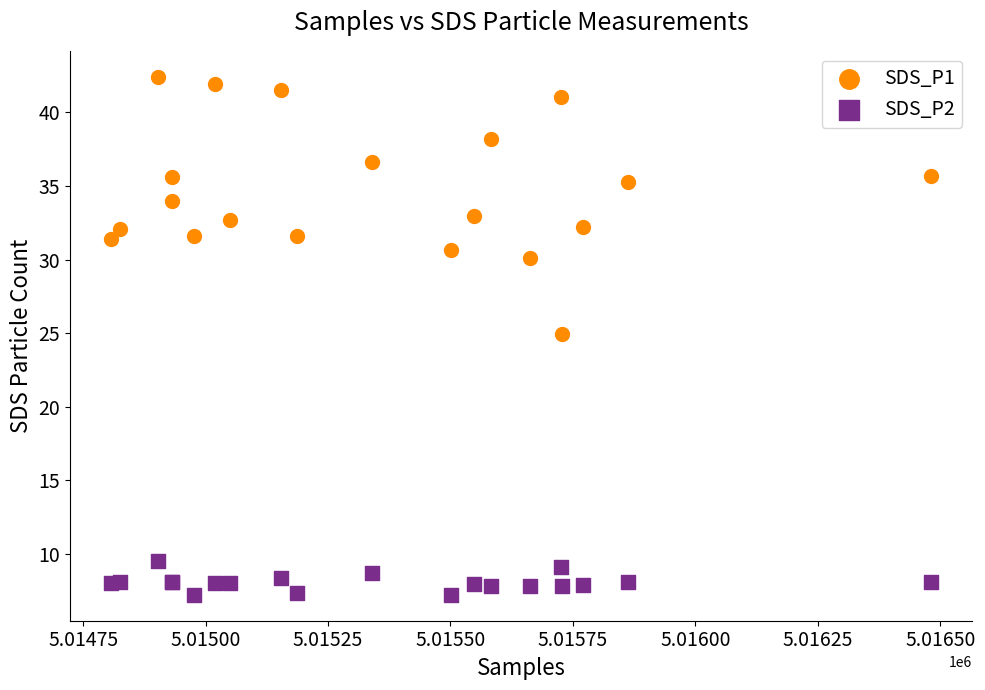

Which series contains the highest Y value?

SDS_P1